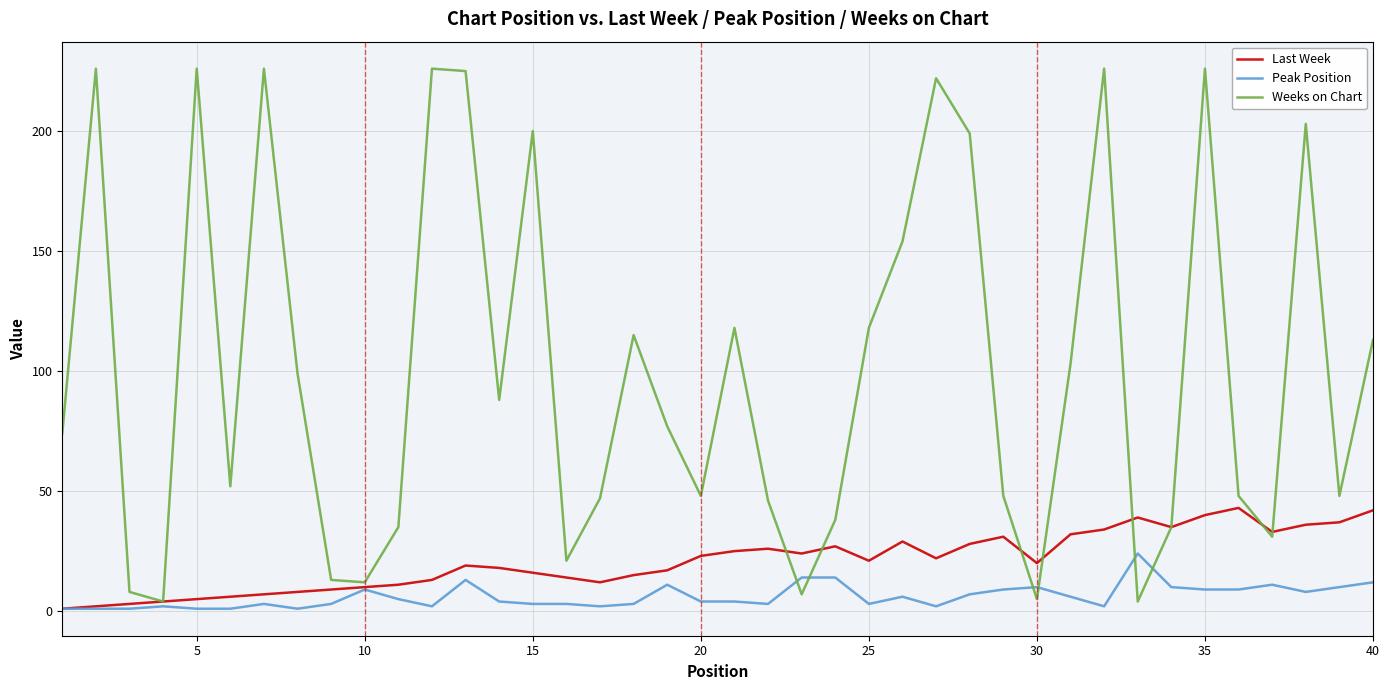

What are all the series names shown in the legend?

Last Week, Peak Position, Weeks on Chart